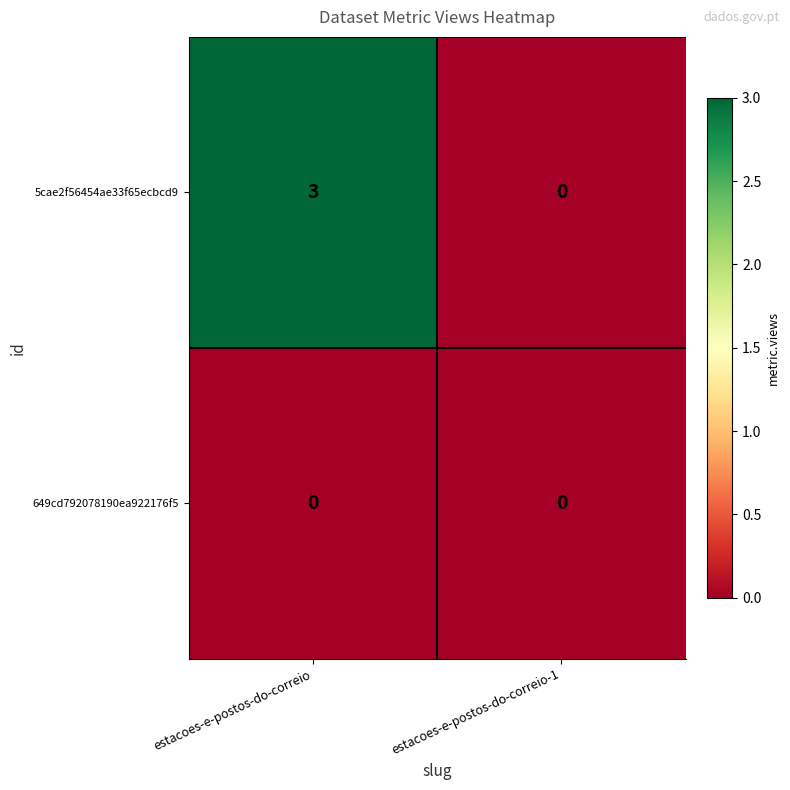

At which label does 5cae2f56454ae33f65ecbcd9 reach its minimum?

estacoes-e-postos-do-correio-1